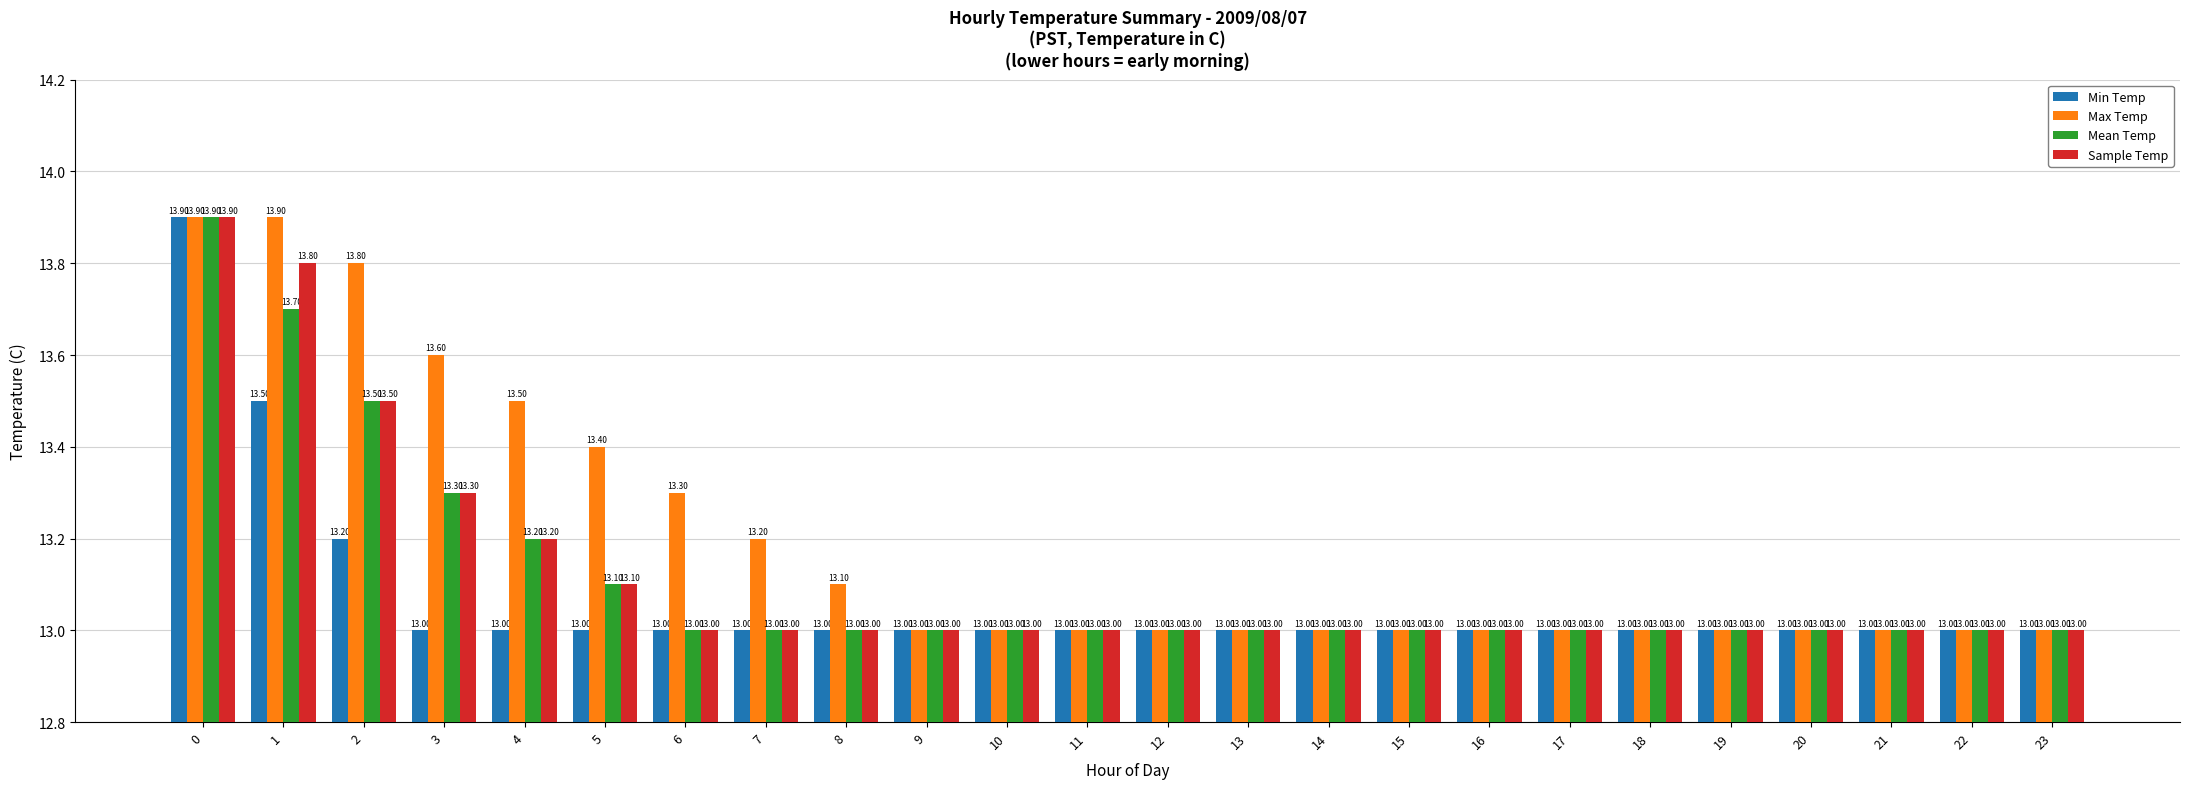

How many data points does each series have?

24